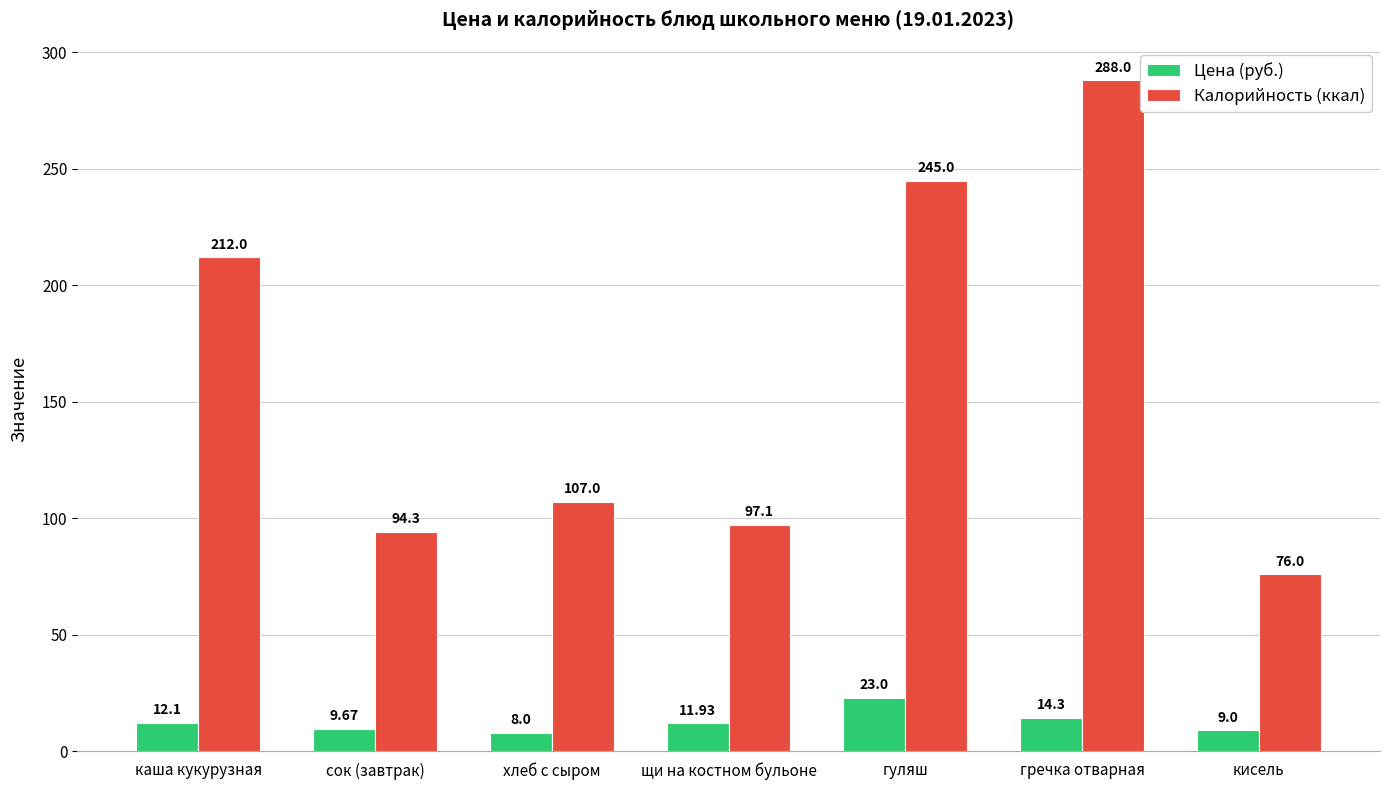

Count the number of data series in this chart.

2